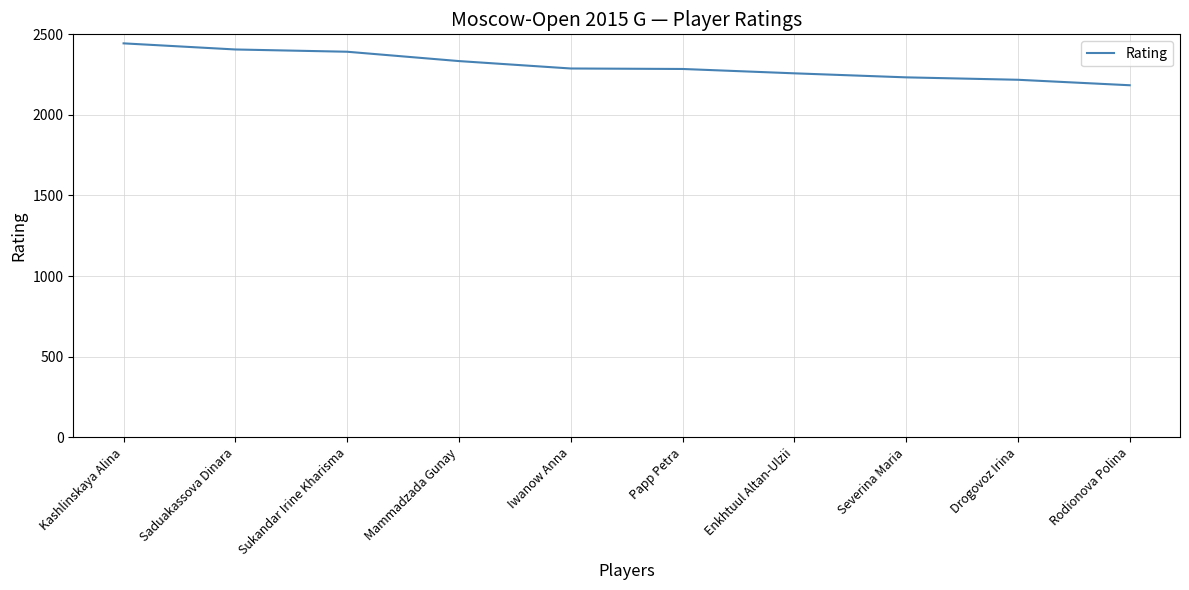

Which has a higher value, Saduakassova Dinara or Drogovoz Irina?

Saduakassova Dinara